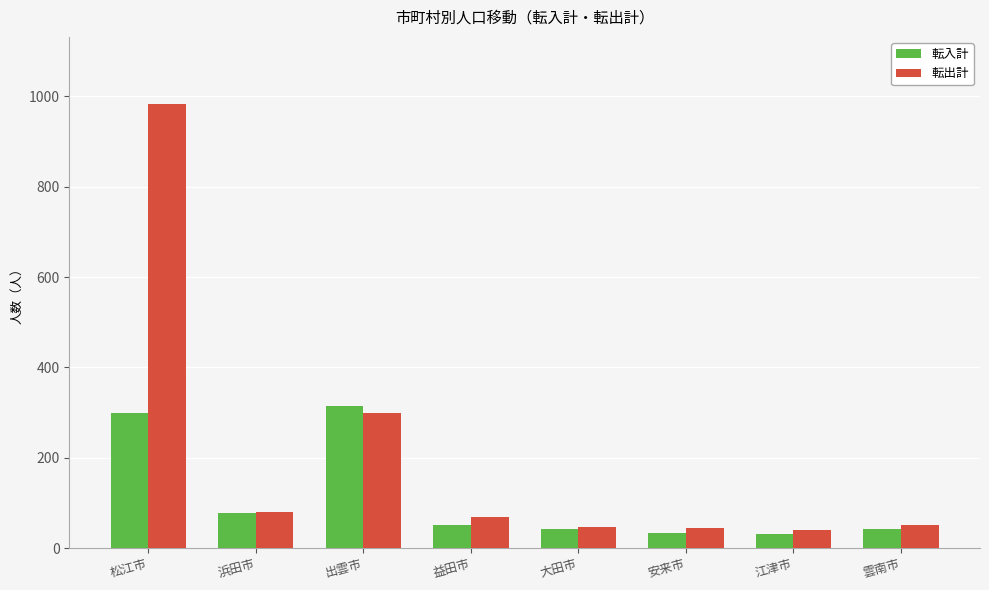

What is the highest value of the 転出計 series?

984